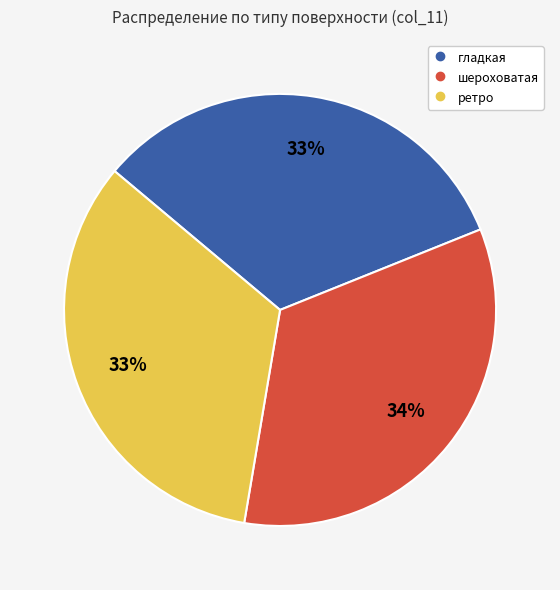

Combined, do шероховатая and гладкая account for over 50%?

Yes